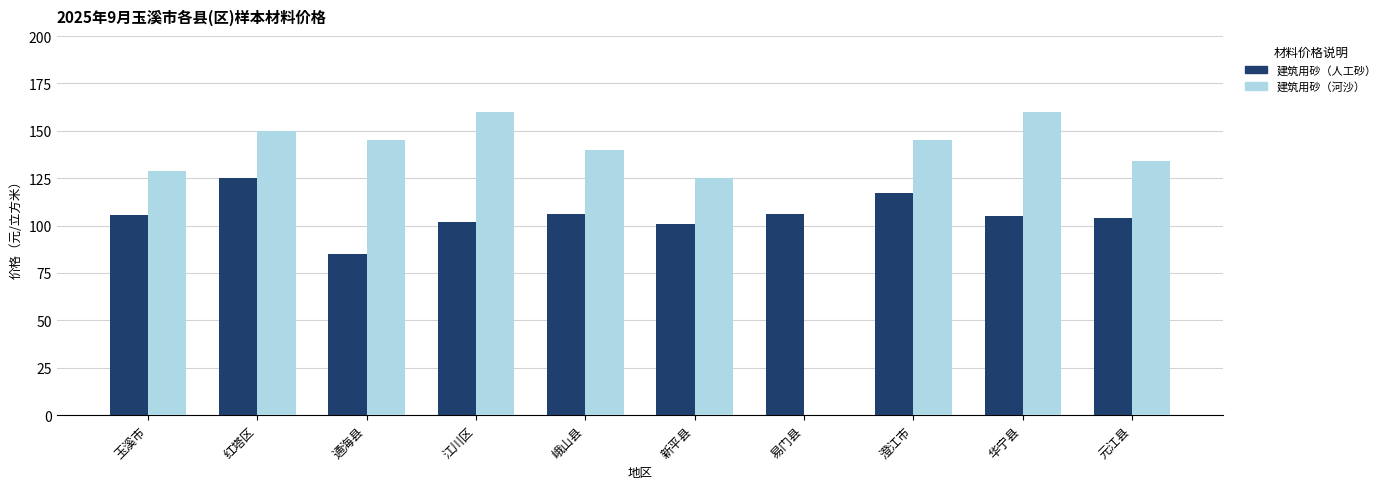

Read the 建筑用砂（河沙） value at 华宁县.

160.0